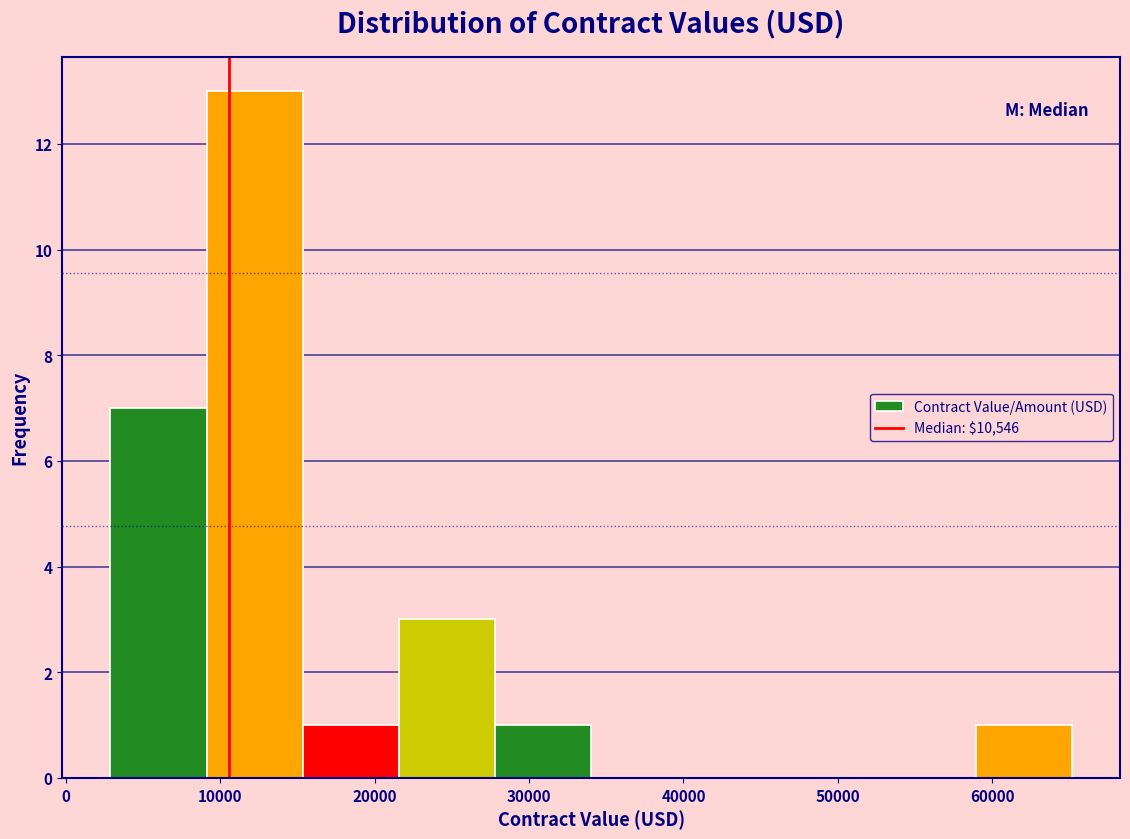

Reading left to right, transcribe this chart: for each bar, give the range it covers on the x-axis and its height. Neither the bar edges nor the heights are printed on the chart, so give them approximately, as read against the axes.

3000 to 9000: 7
9000 to 15000: 13
15000 to 22000: 1
22000 to 28000: 3
28000 to 34000: 1
34000 to 40000: 0
40000 to 46000: 0
46000 to 53000: 0
53000 to 59000: 0
59000 to 65000: 1